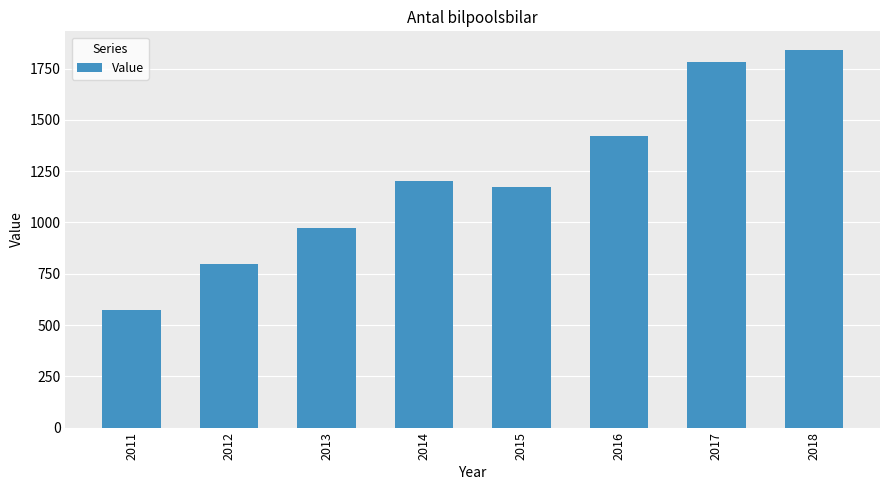

What is the greatest value displayed?

1840